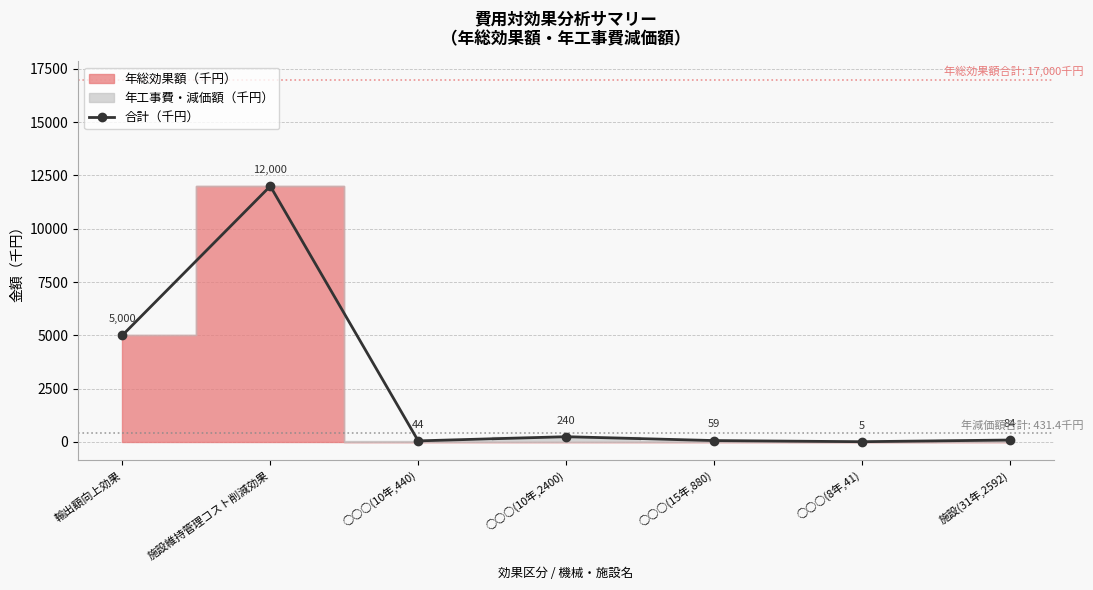

What is the change in value from ○○○(10年,440) to 施設(31年,2592)?

+39.6